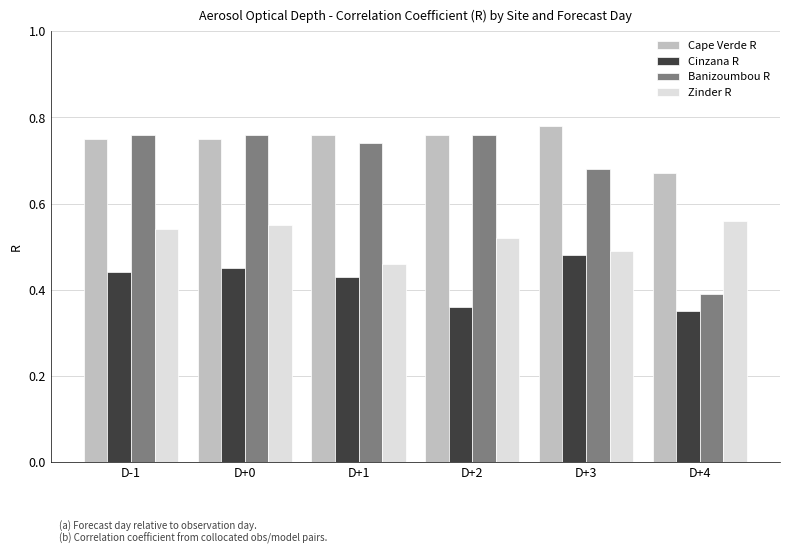

What is the label of the 2nd bar from the left?

D+0